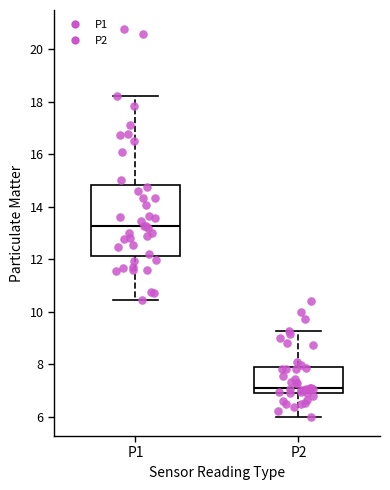

Which box's median line is the lowest?

P2